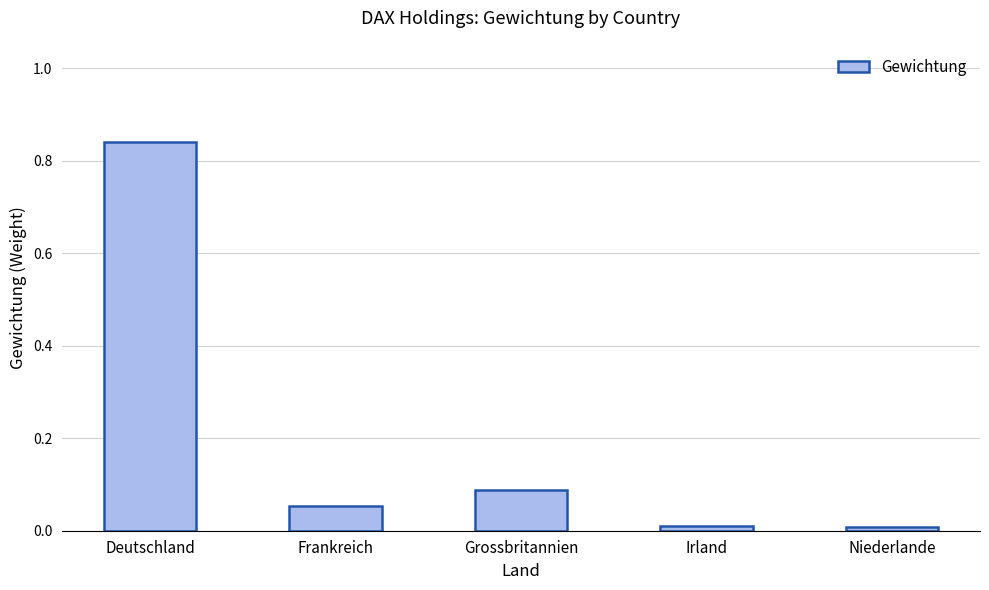

What position from the right is Grossbritannien?

3